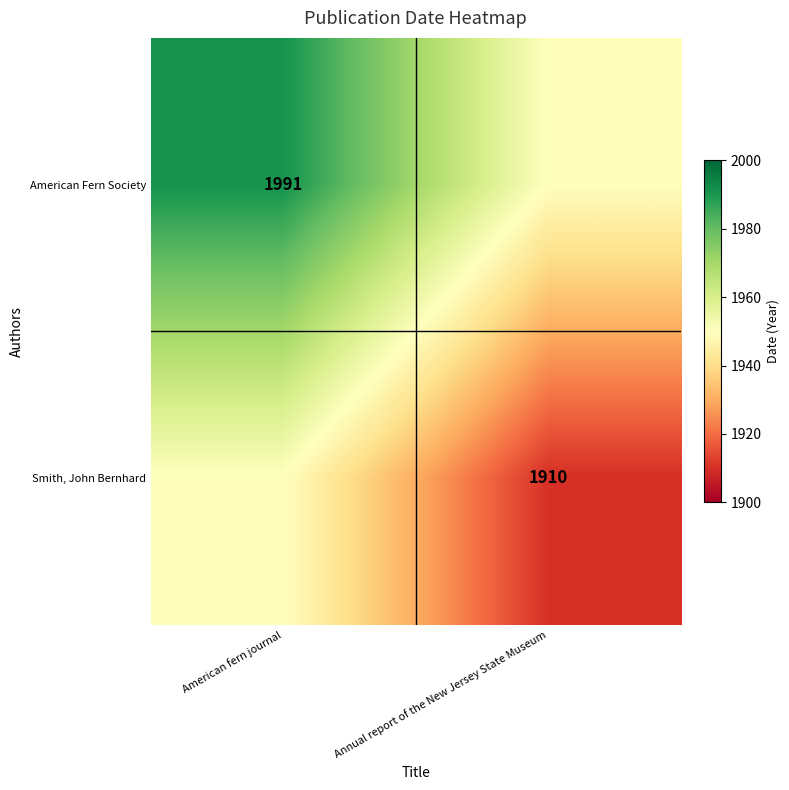

True or false: Smith, John Bernhard has a value of 1278 at Annual report of the New Jersey State Museum.

False